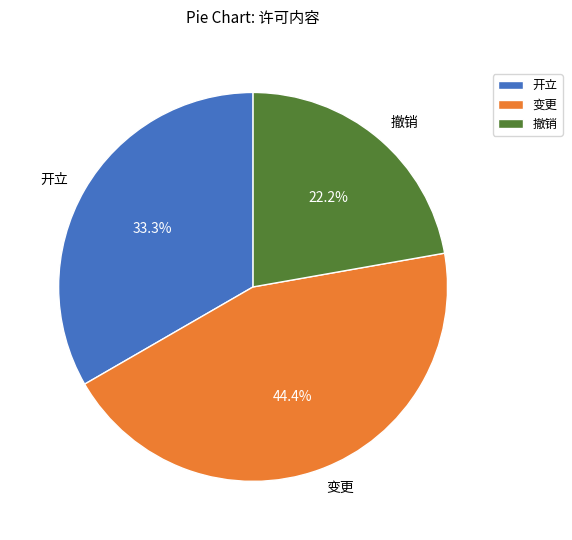

Which category has the smallest portion of the pie?

撤销